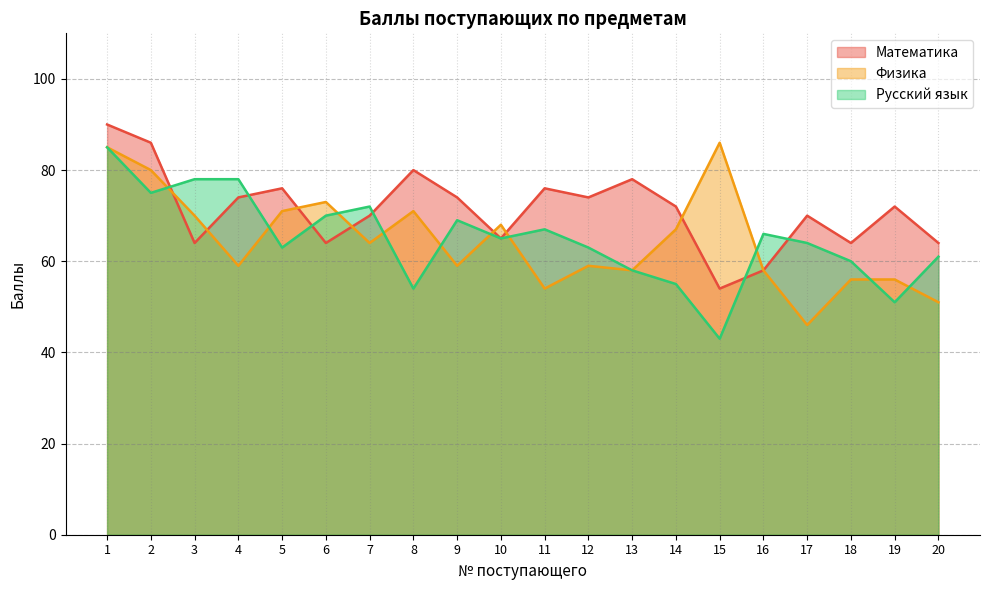

Which label corresponds to the smallest value in the chart?

15